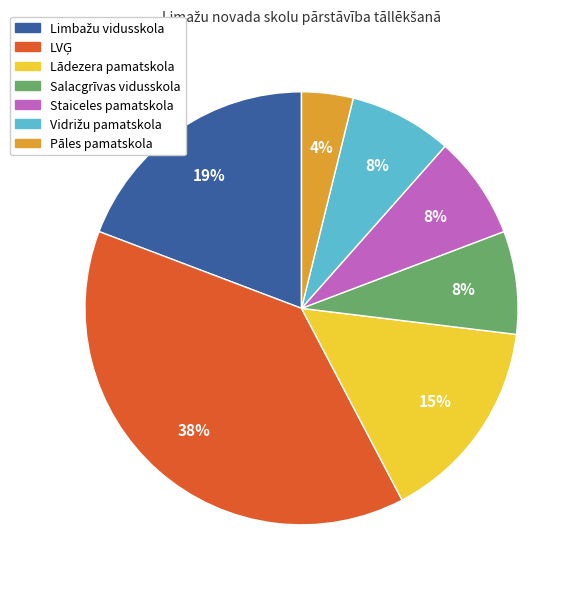

To the nearest percent, what portion does Staiceles pamatskola represent?

8%